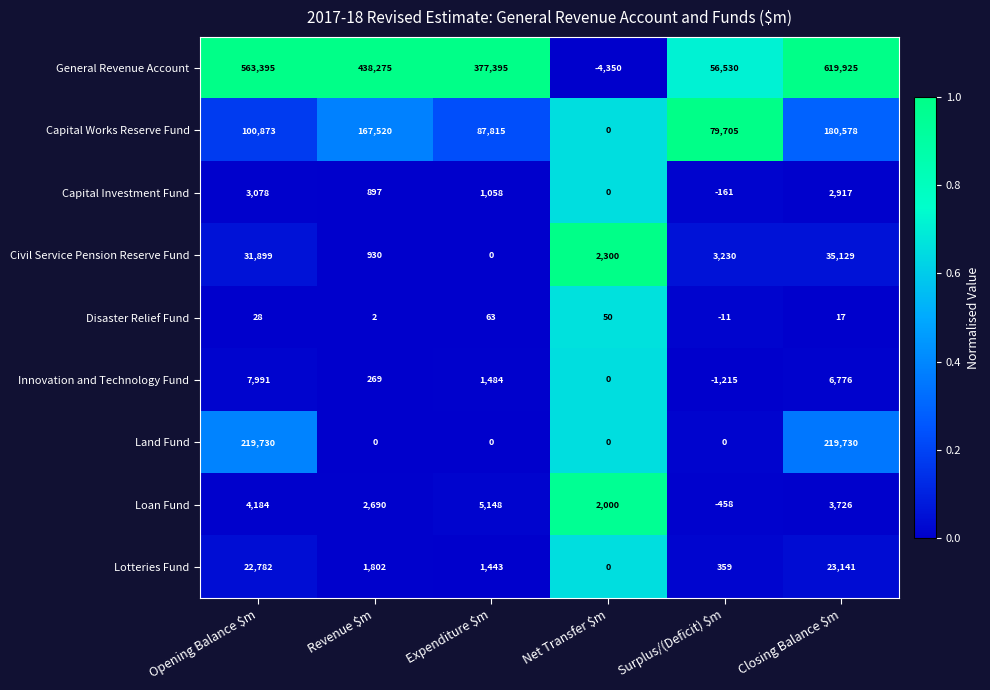

Where is Lotteries Fund nearest to the value 11570?

Revenue $m